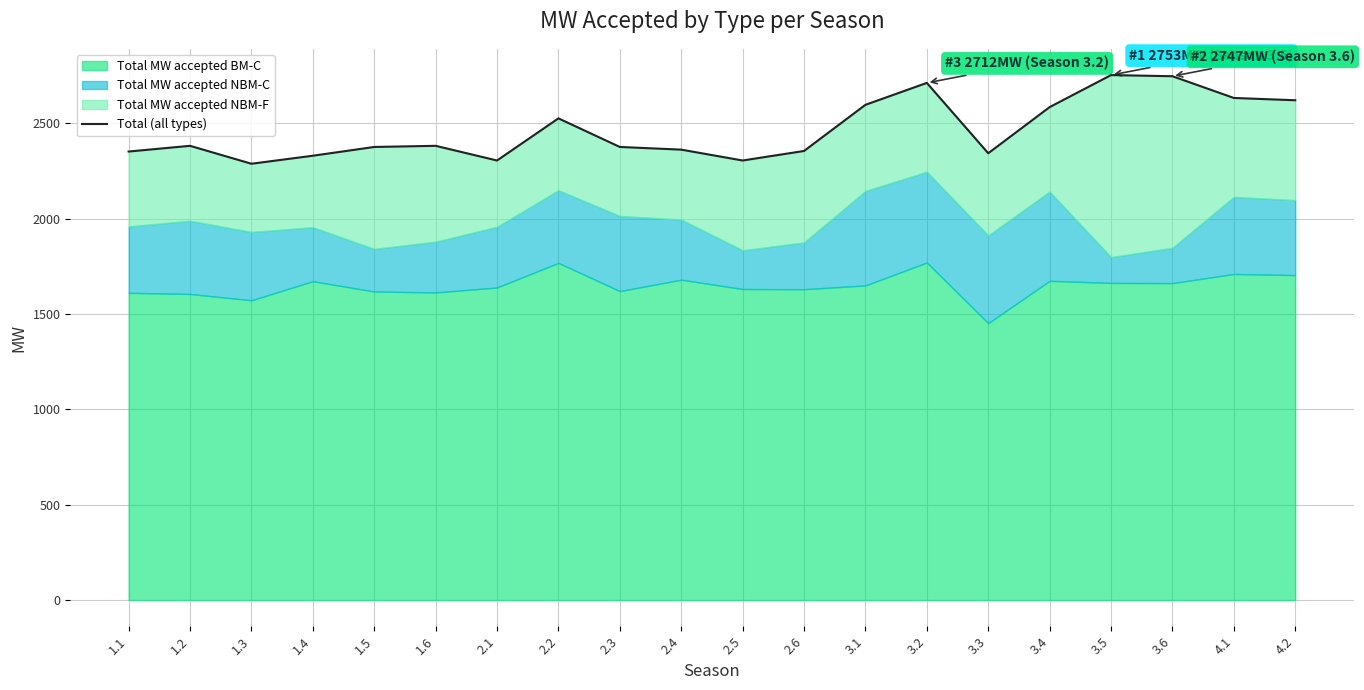

Reading left to right, what are all the values shown in this chart?

1.1=2352	1.2=2382	1.3=2288	1.4=2330	1.5=2376	1.6=2382	2.1=2305	2.2=2526	2.3=2376	2.4=2362	2.5=2305	2.6=2355	3.1=2597	3.2=2712	3.3=2343	3.4=2585	3.5=2753	3.6=2747	4.1=2633	4.2=2621